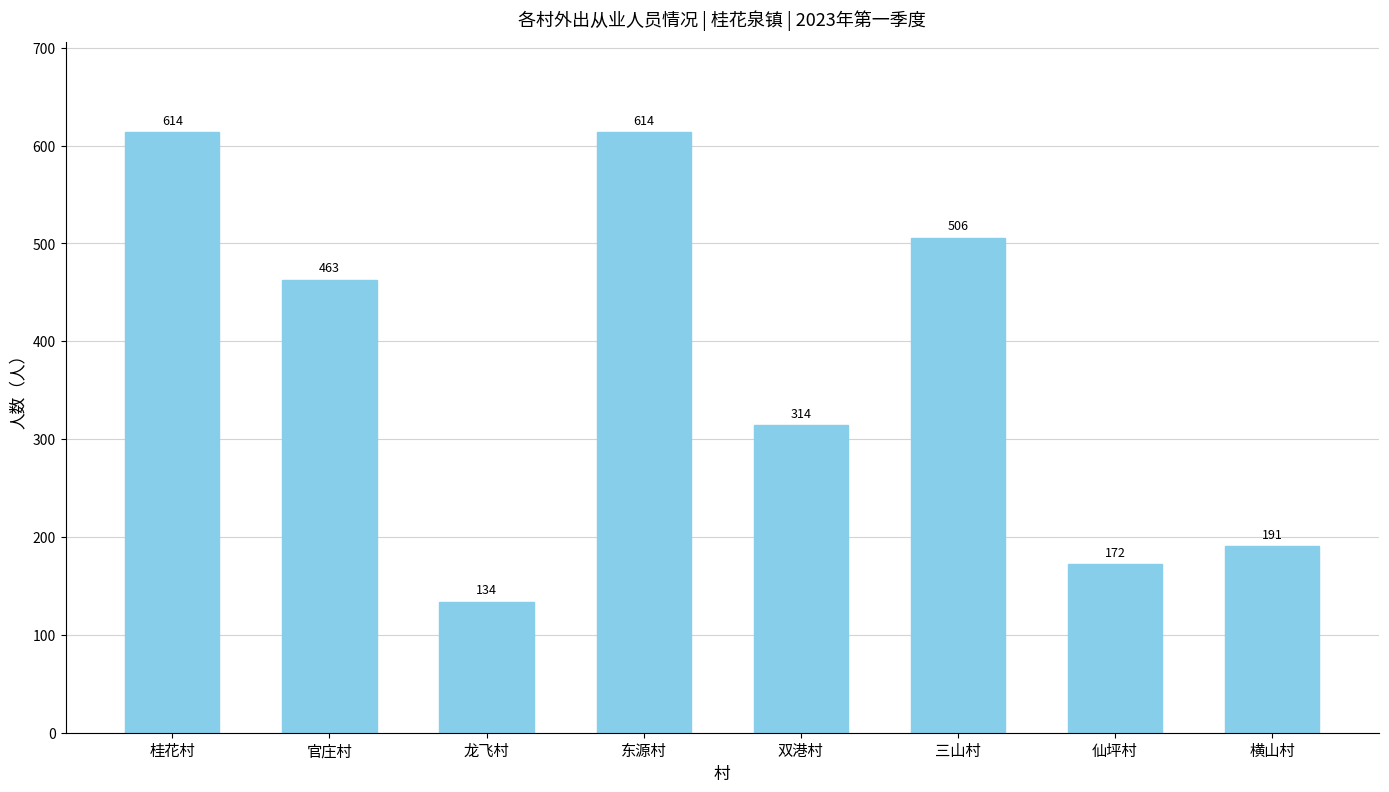

What is the sum of the values at 横山村 and 三山村?

697